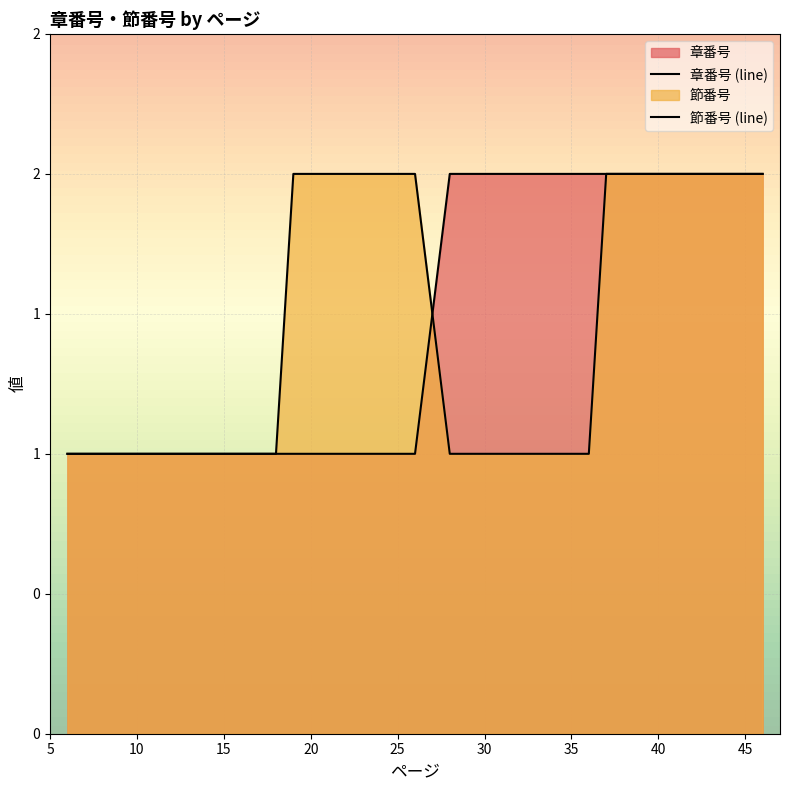

True or false: 節番号 (line) and 章番号 (line) intersect in this chart.

True